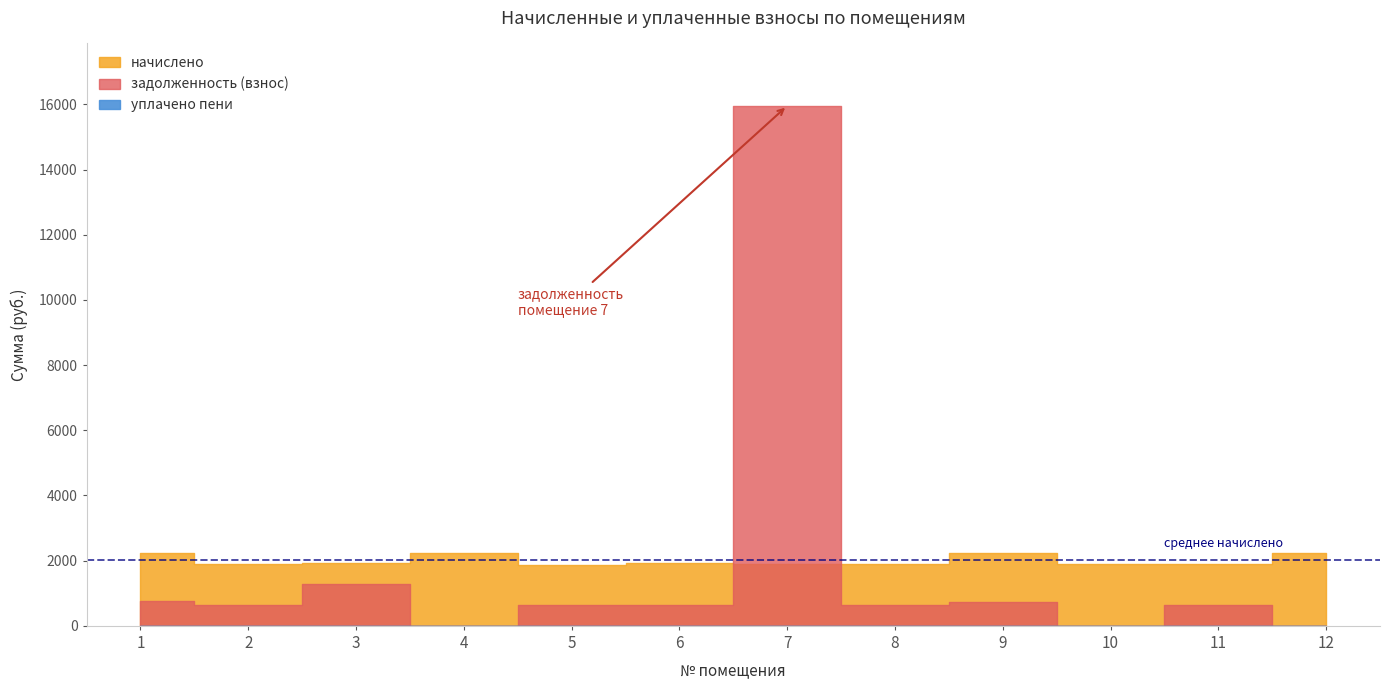

At which category is the sum across all series the highest?

7